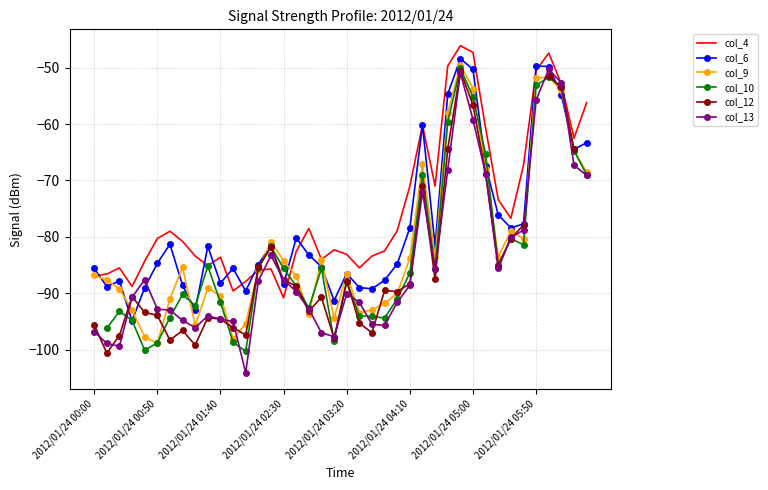

What is the lowest value of the col_4 series?

-90.8